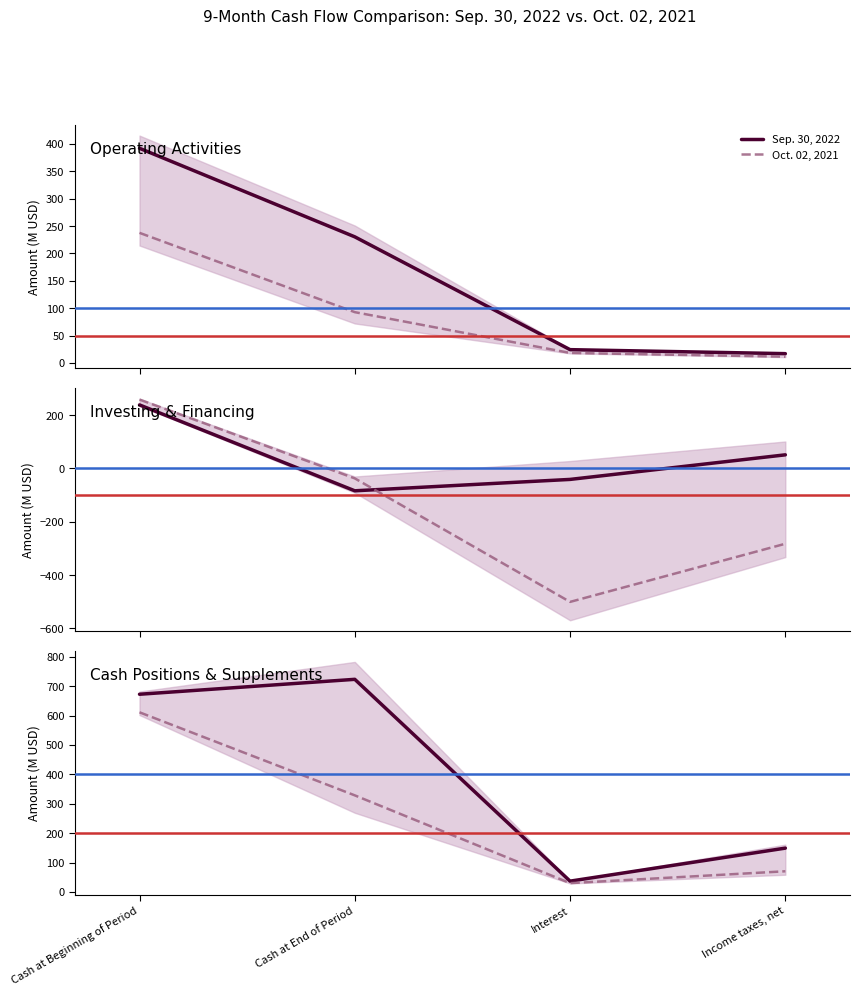

What are all the series names shown in the legend?

Sep. 30, 2022, Oct. 02, 2021